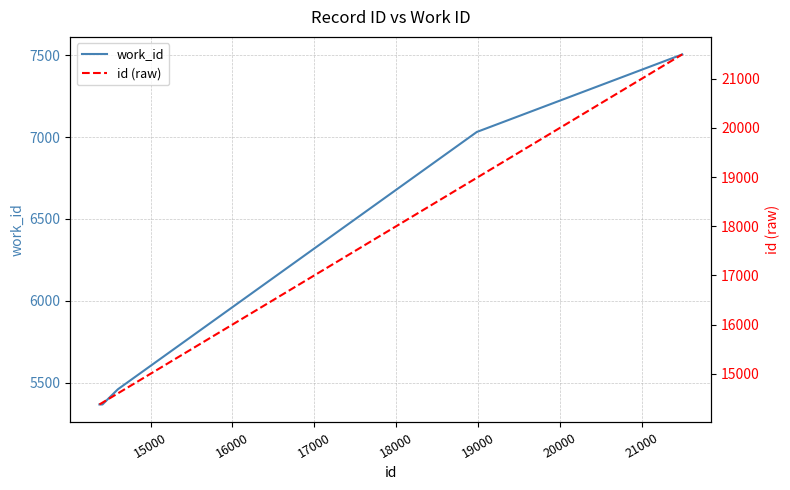

True or false: id (raw) has more than 0 interior local peaks.

False